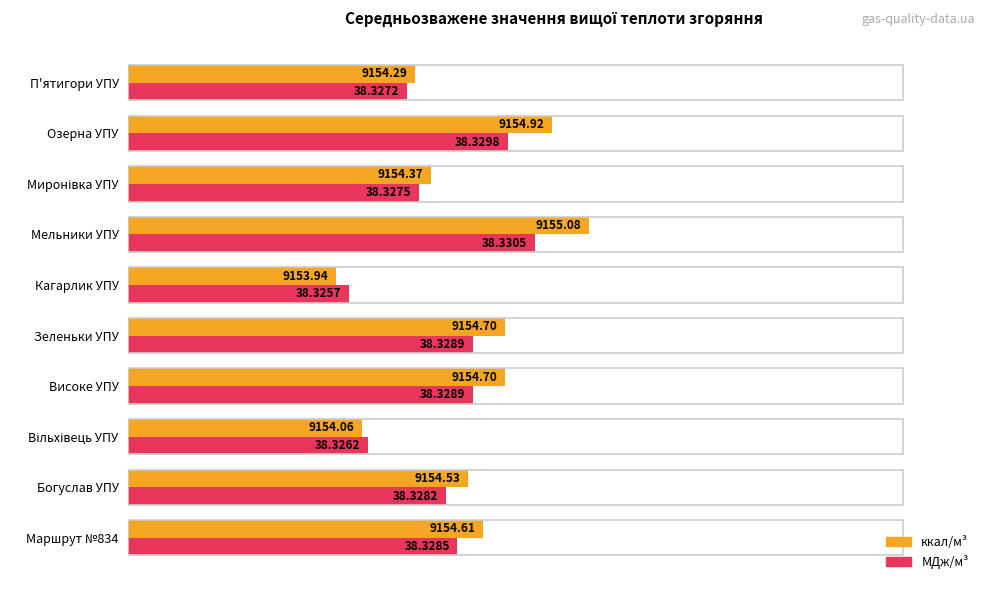

What are all the series names shown in the legend?

ккал/м³, МДж/м³